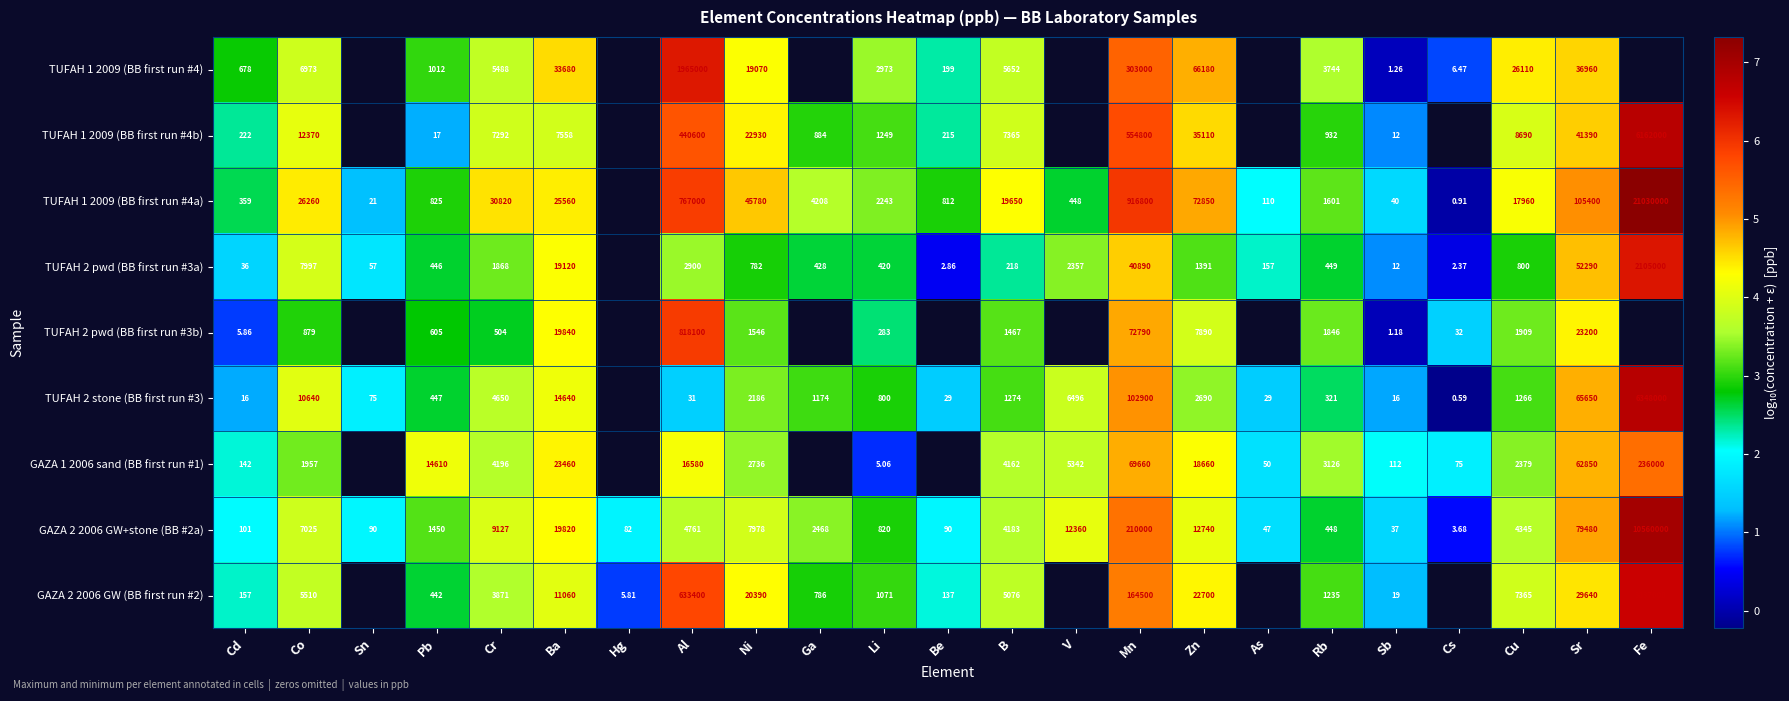

What is the difference between the highest and lowest values at Ba?

26122.0